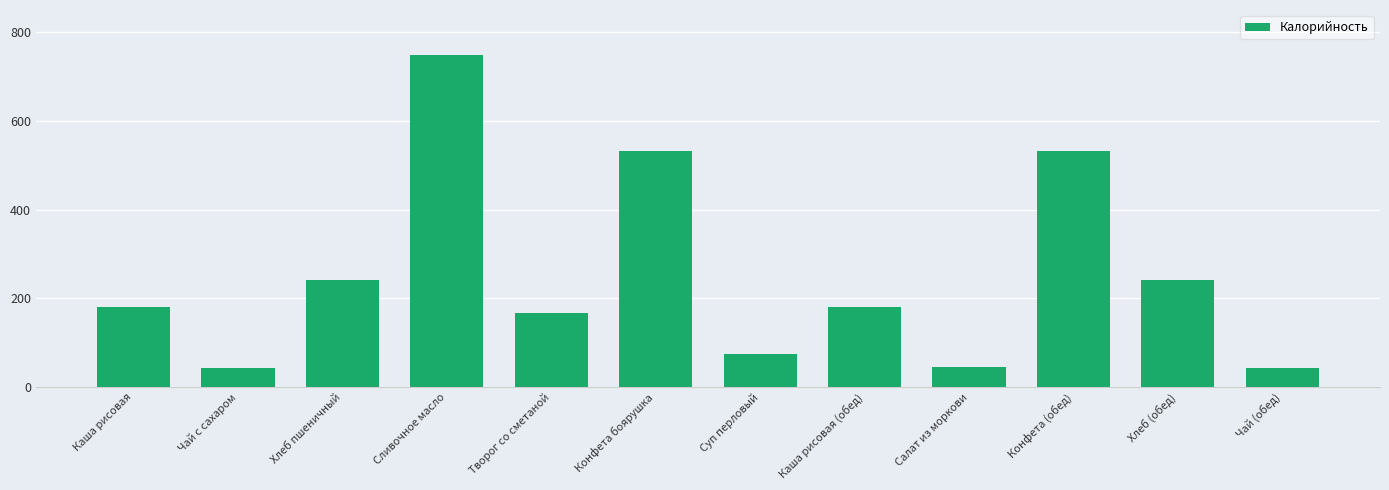

The chart shows a value of 286 at Творог со сметаной. True or false?

False